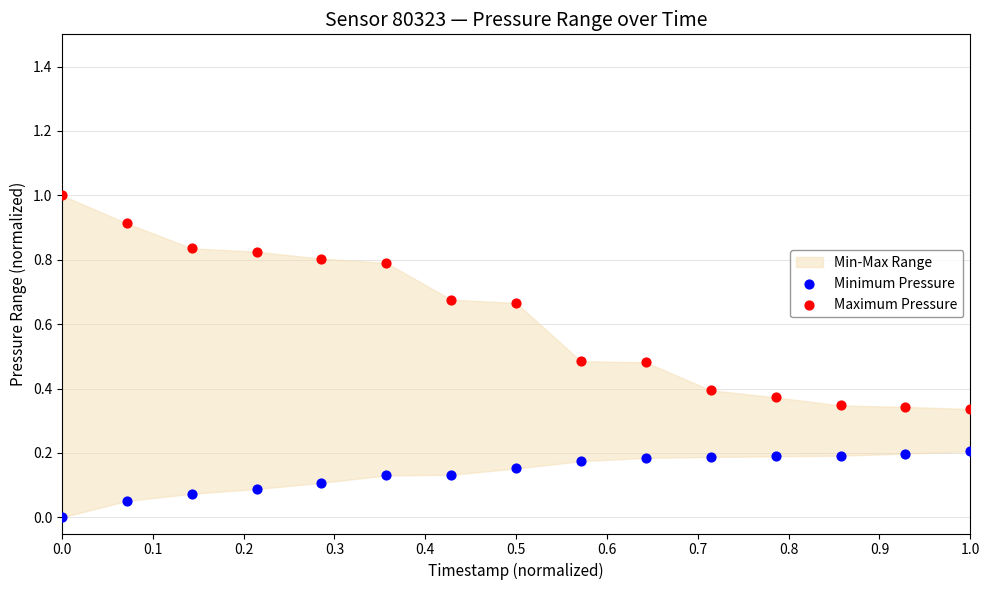

Which series reaches the maximum Y coordinate?

Maximum Pressure